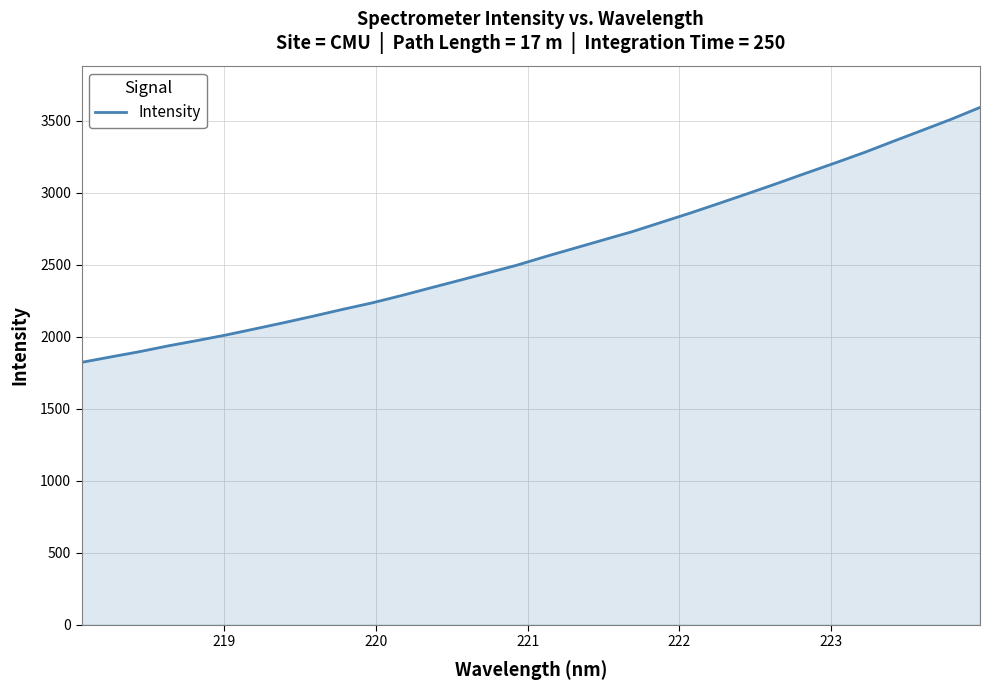

What is the difference between the maximum and minimum values?

1770.7